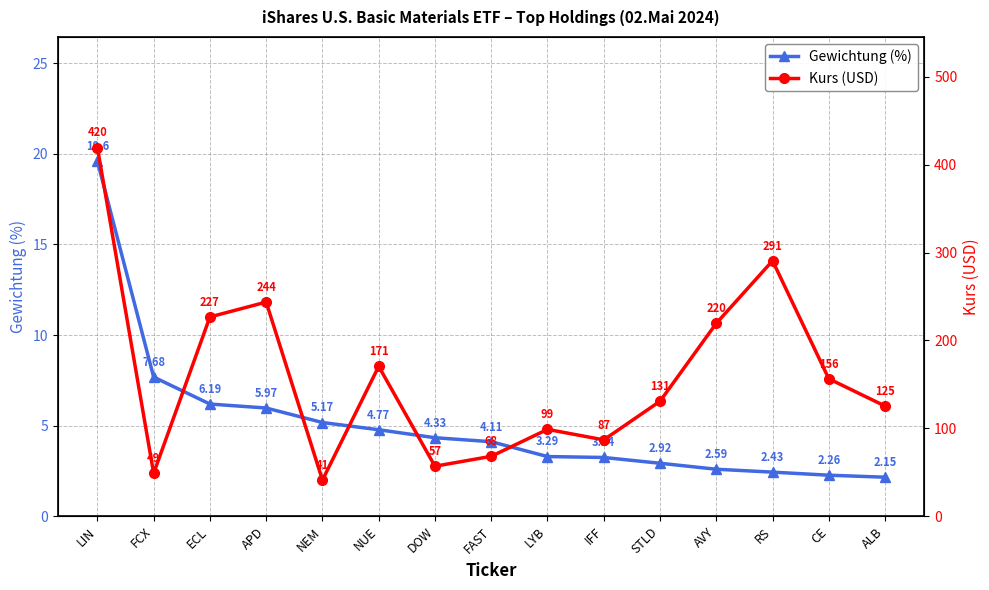

What is the difference between the maximum and minimum values in the Kurs (USD) series?

378.6